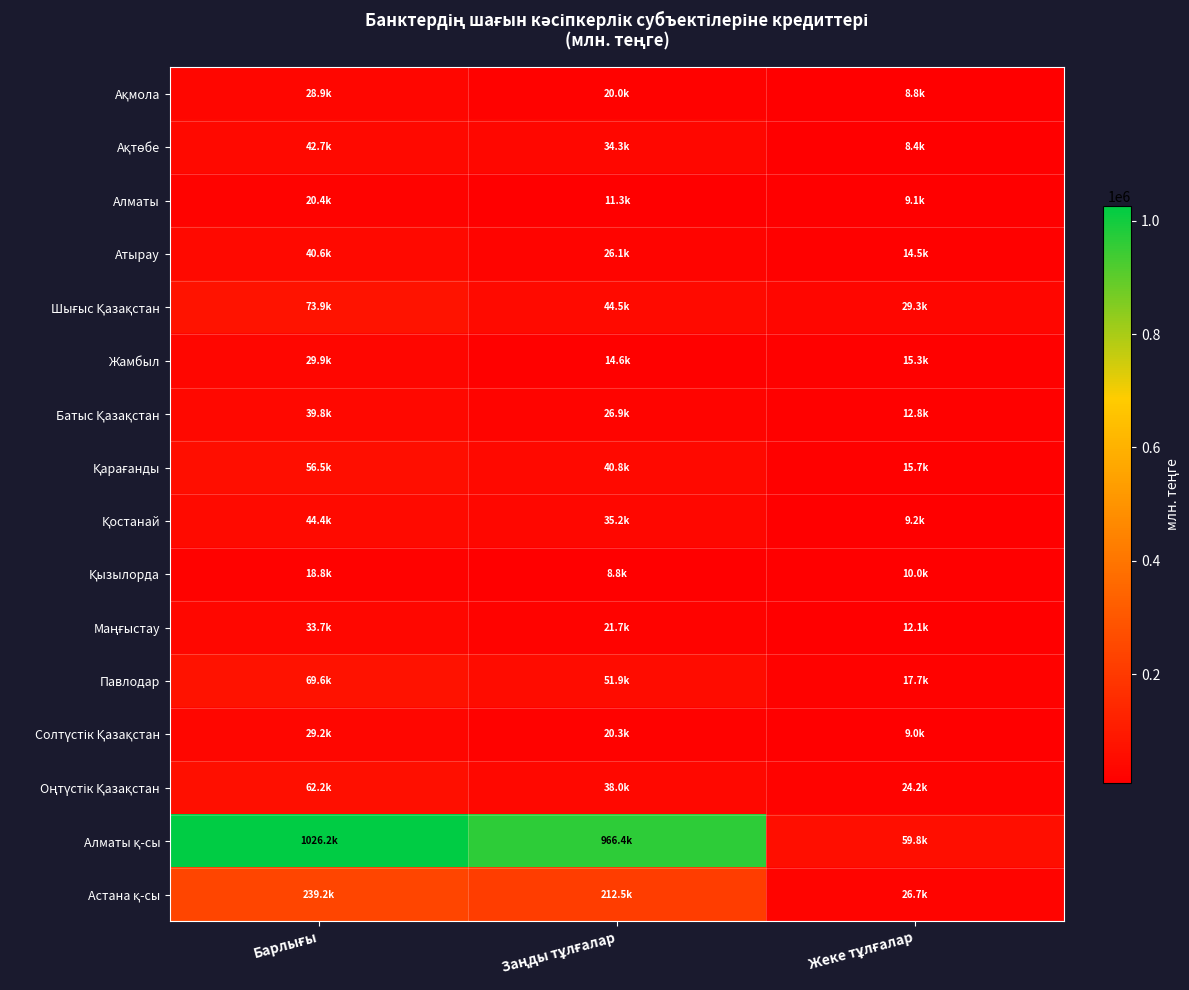

List the series in order of their peak value, highest first.

Алматы қ-сы, Астана қ-сы, Шығыс Қазақстан, Павлодар, Оңтүстік Қазақстан, Қарағанды, Қостанай, Ақтөбе, Атырау, Батыс Қазақстан, Маңғыстау, Жамбыл, Солтүстік Қазақстан, Ақмола, Алматы, Қызылорда